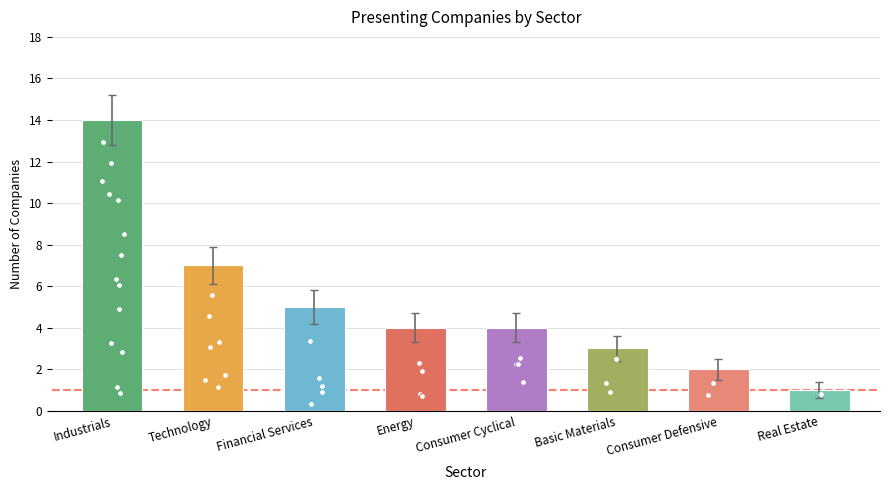

Which has a higher value, Financial Services or Industrials?

Industrials